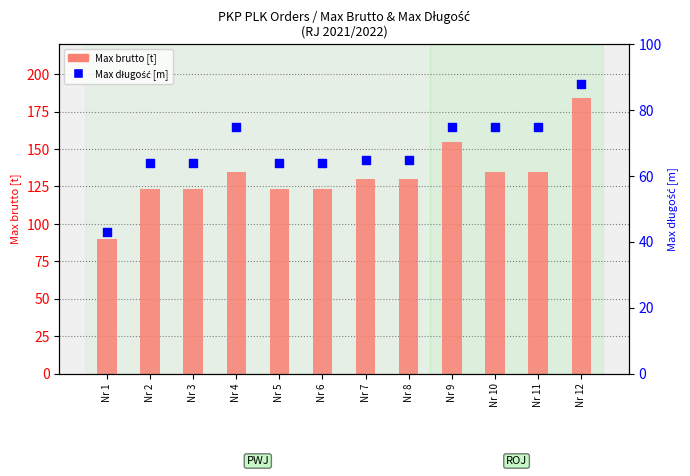

Which series contains the lowest Y value?

Max długość